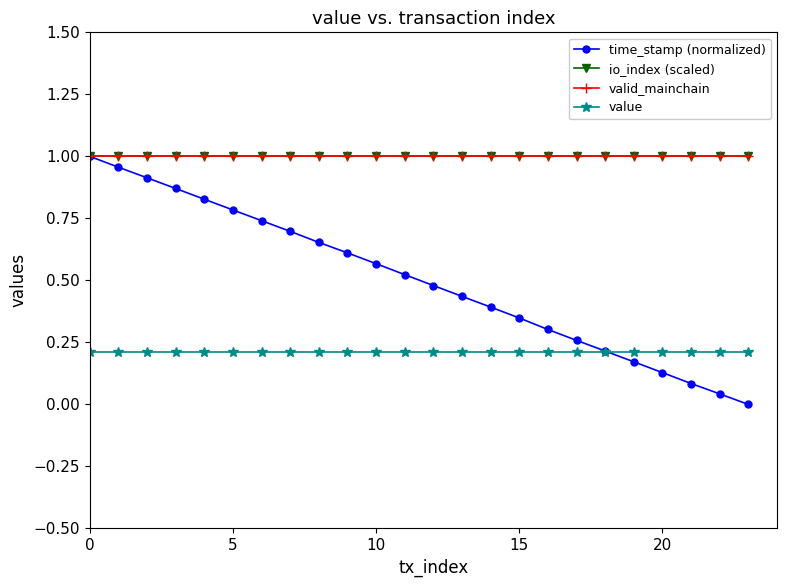

Which series ends up on top after the final intersection of value and time_stamp (normalized)?

value